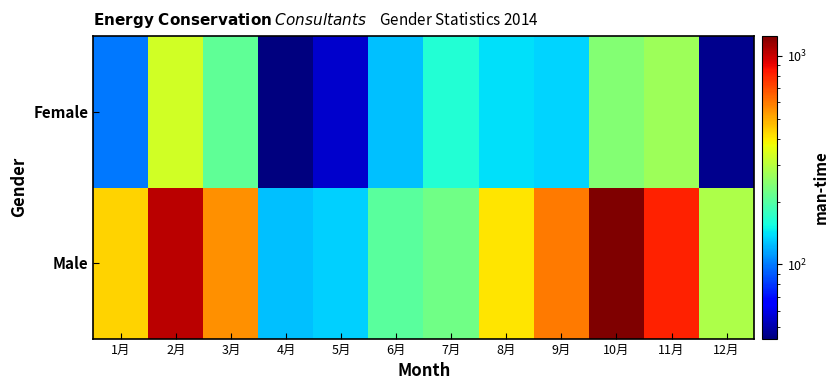

Reading left to right, list all the values displayed in this chart.

Male: 1月=436	2月=1047	3月=551	4月=125	5月=132	6月=203	7月=224	8月=406	9月=598	10月=1243	11月=812	12月=287
Female: 1月=99	2月=331	3月=208	4月=44	5月=55	6月=126	7月=164	8月=139	9月=134	10月=243	11月=269	12月=46